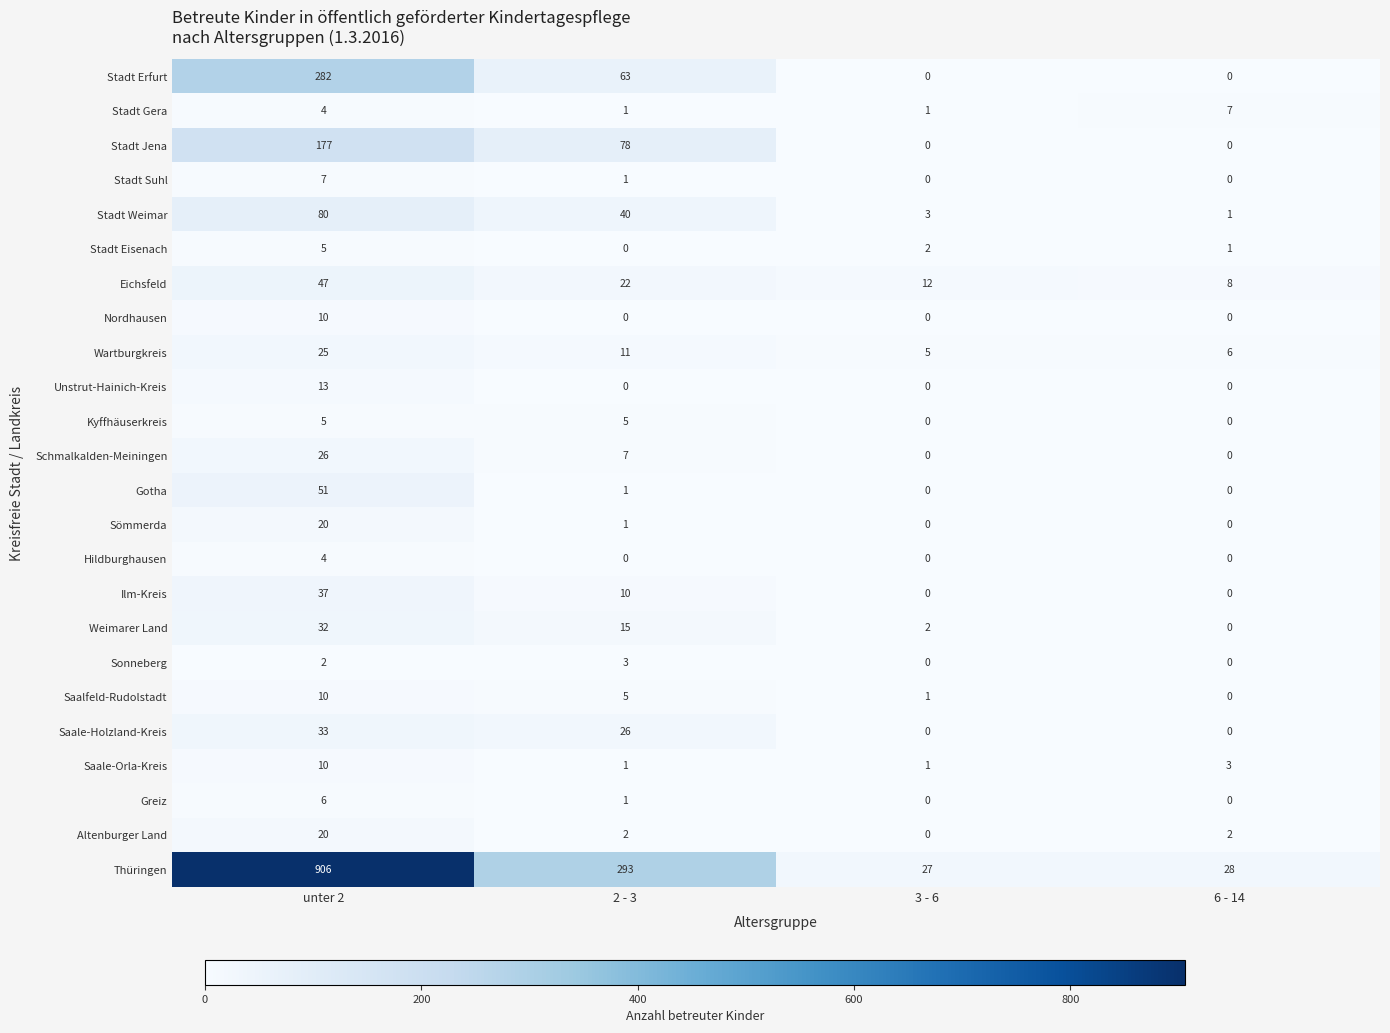

What is the difference between the maximum and second lowest values in the Saale-Holzland-Kreis series?

33